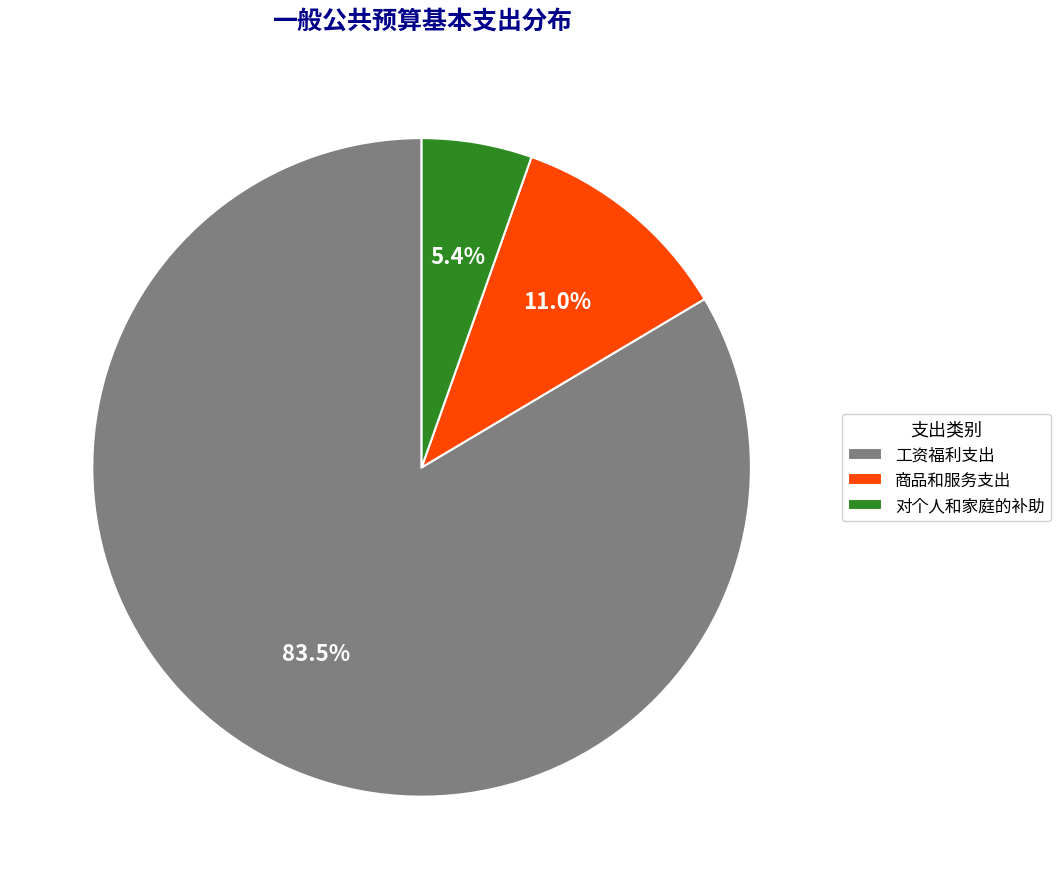

Count the number of slices in the pie.

3